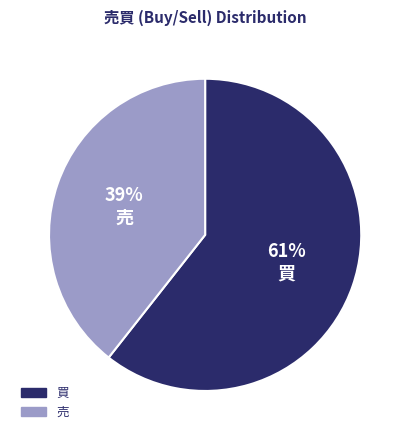

Which has a higher value, 買 or 売?

買